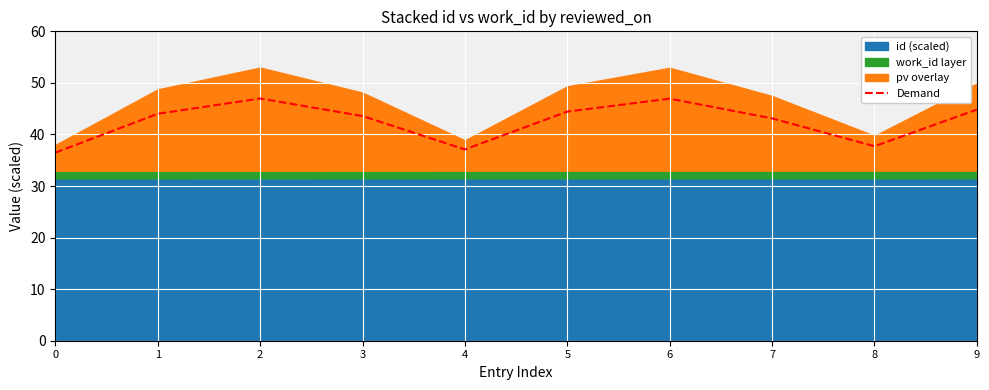

Rank the categories by value from lowest to highest.

0, 4, 8, 7, 3, 1, 5, 9, 6, 2